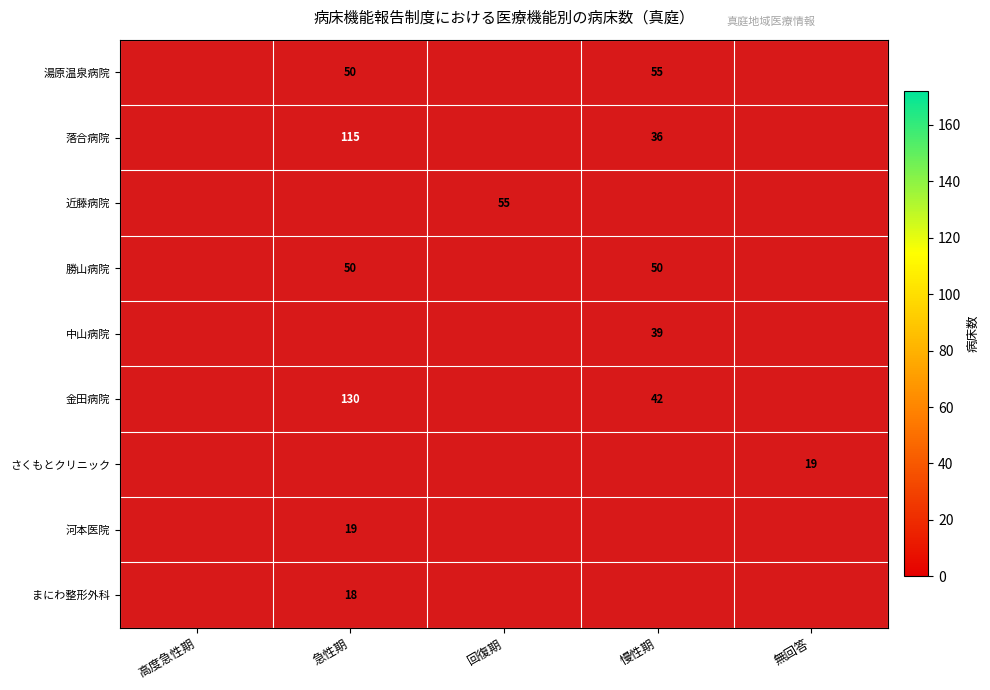

Is it true that 中山病院 equals 10 at 慢性期?

False